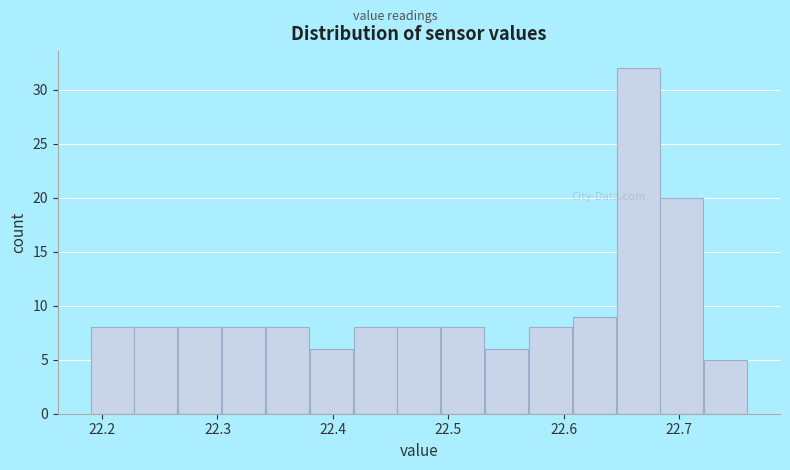

Around what value on the x-axis is the tallest bar? Give the approximate position of its centre, as read against the axis.

22.66